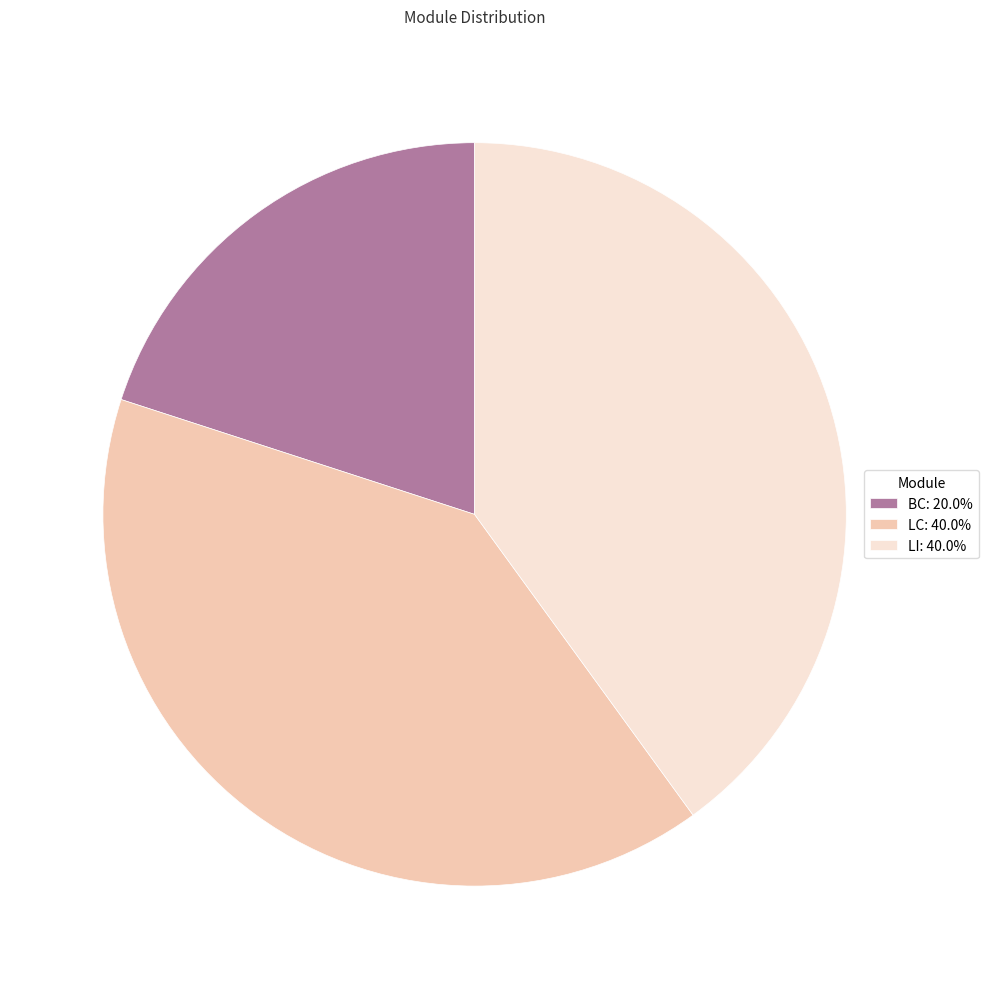

Is LC: 40.0% the majority of the pie?

No